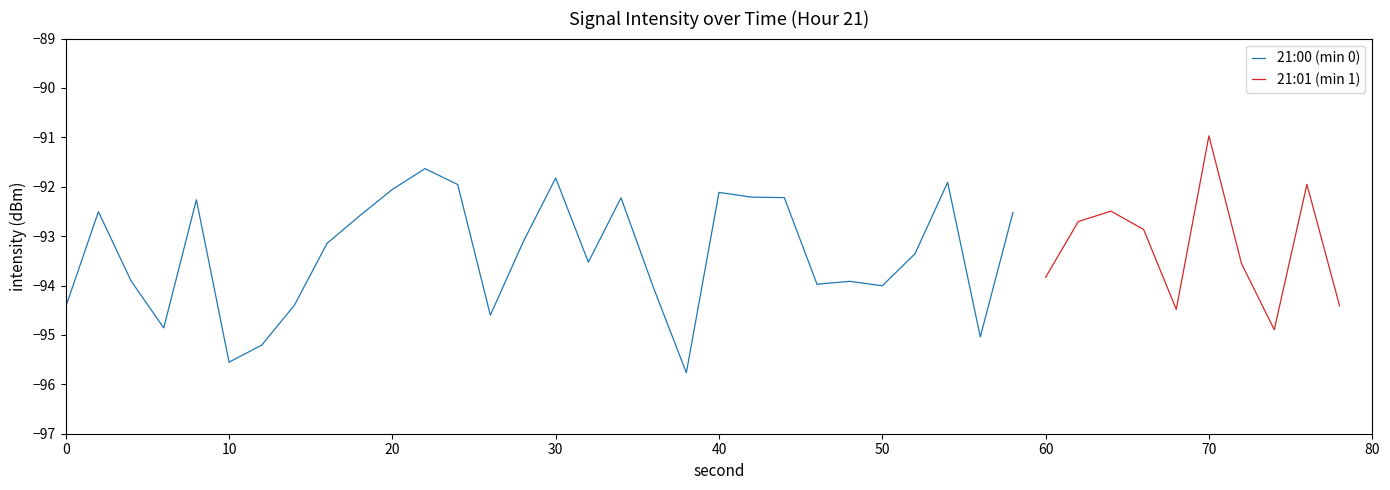

At which category does 21:00 reach its first local peak?

2